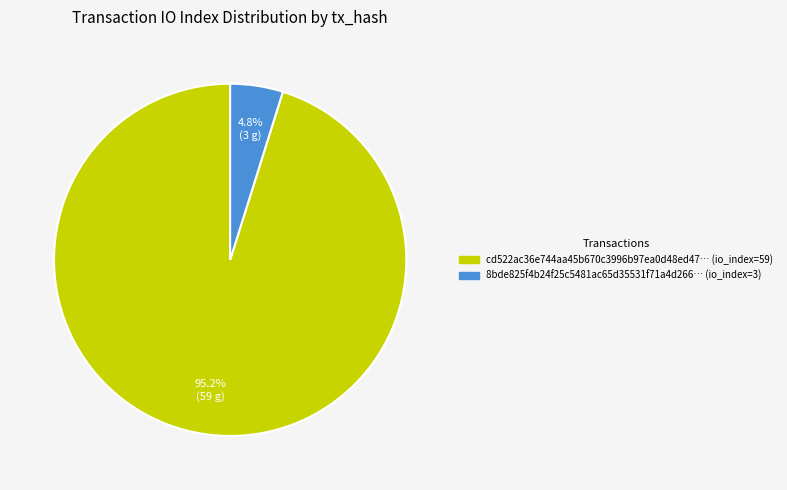

How many slices are in this pie chart?

2